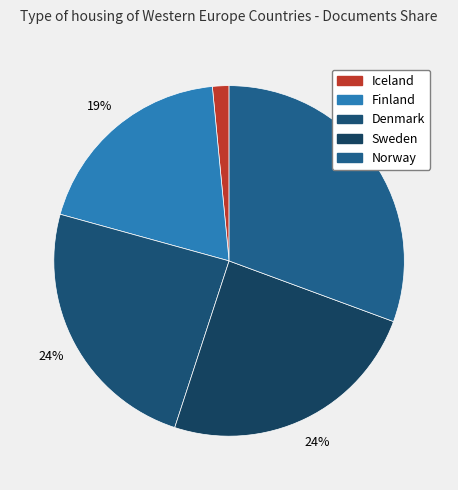

Is there any slice that represents more than half of the pie?

No